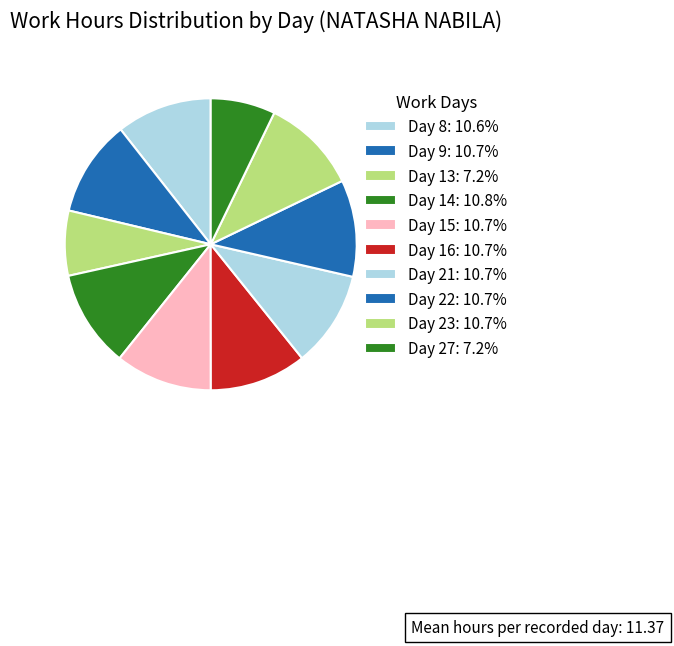

Do Day 23 and Day 22 together represent more than half of the pie?

No